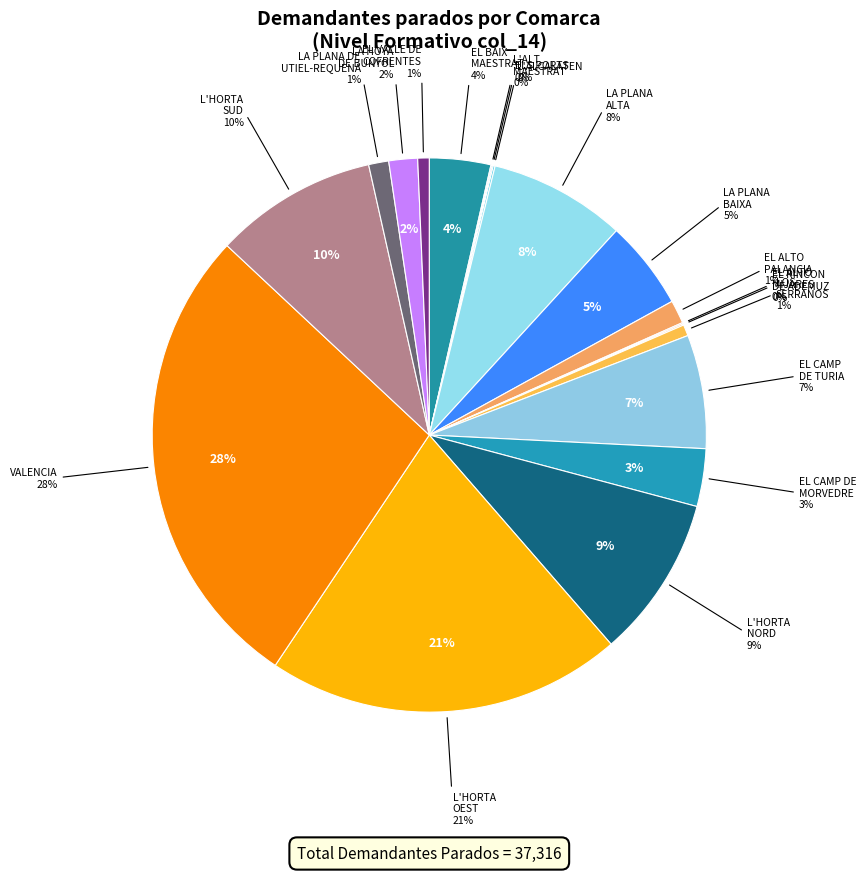

True or false: 10 LOS SERRANOS accounts for 11% of the total.

False